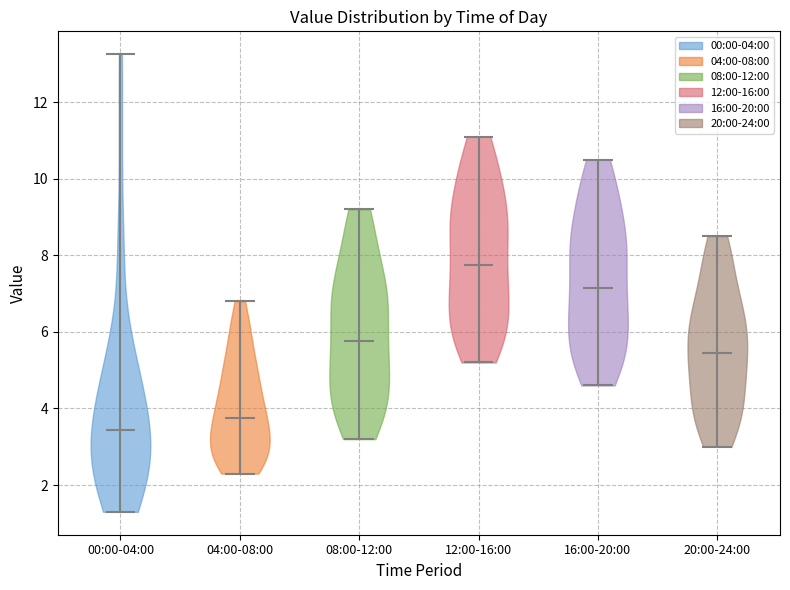

Reading left to right, read every violin against the y-axis: where its median line is, and the lowest and highest points it reaches. The values are not printed on the chart, so give them approximately, as read against the axis.

00:00-04:00: median line 3.4, lowest point 1.4, highest point 13.2
04:00-08:00: median line 3.8, lowest point 2.4, highest point 6.8
08:00-12:00: median line 5.8, lowest point 3.2, highest point 9.2
12:00-16:00: median line 7.8, lowest point 5.2, highest point 11.2
16:00-20:00: median line 7.2, lowest point 4.6, highest point 10.6
20:00-24:00: median line 5.4, lowest point 3.0, highest point 8.6